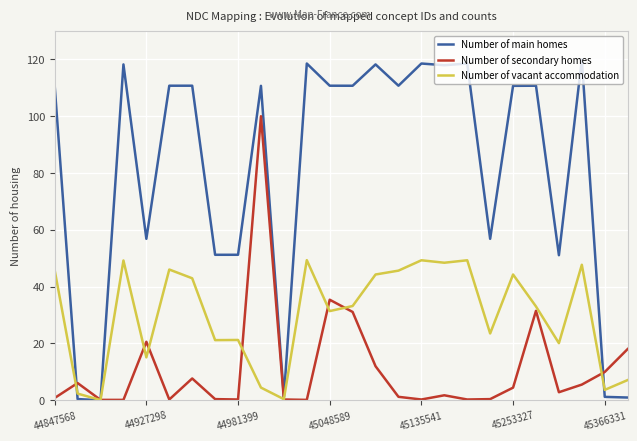

In Number of vacant accommodation, how many points are lower than both neighbors (excluding endpoints)?

9